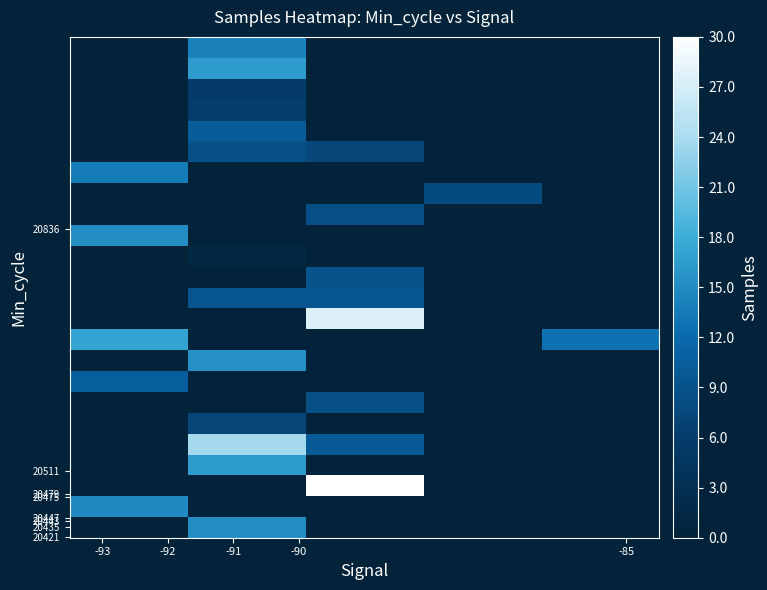

Count the number of data series in this chart.

24